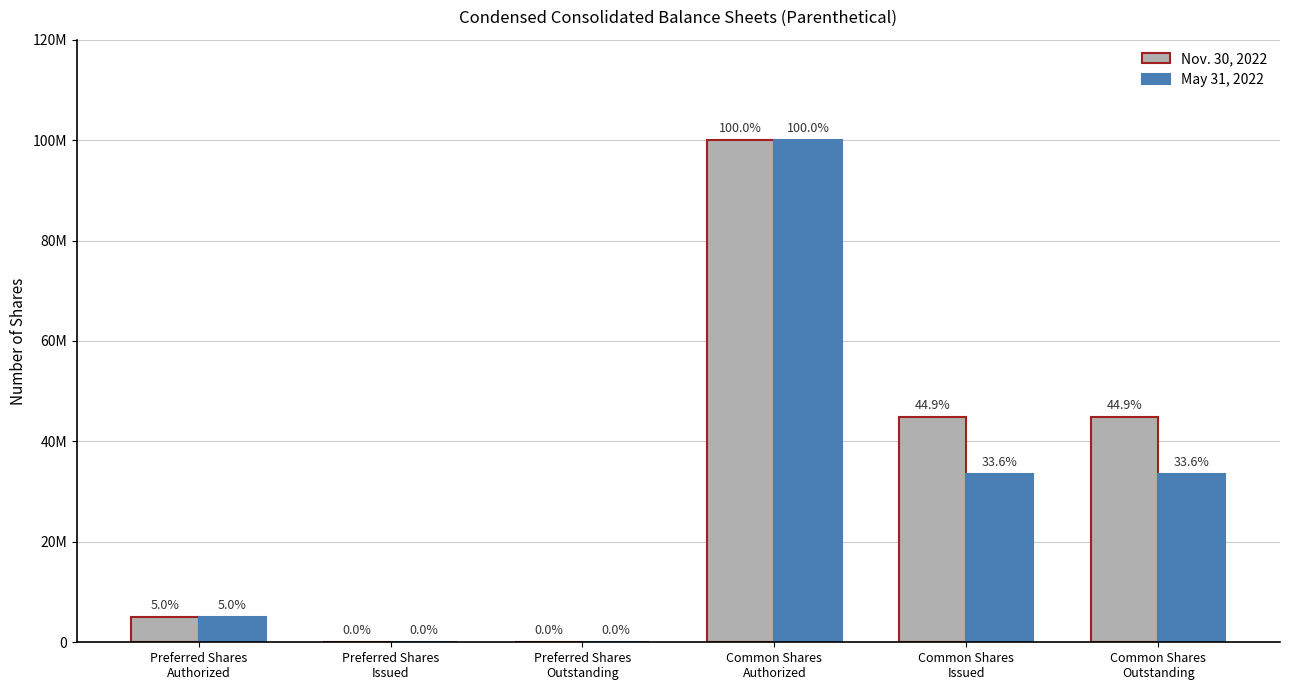

What value does the May 31, 2022 series have at Preferred Shares
Authorized, to the nearest 50?

5000000